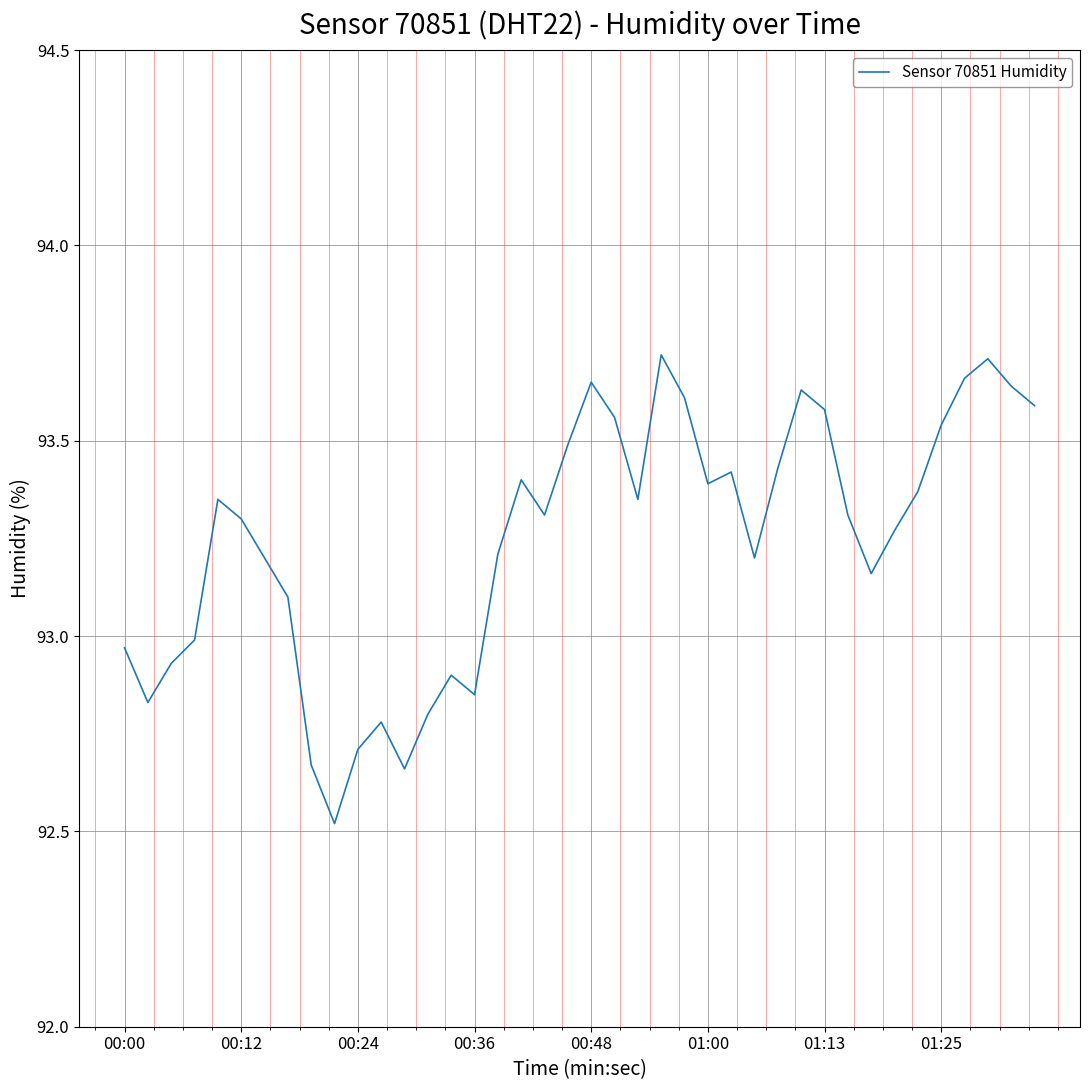

What is the smallest value displayed?

92.5